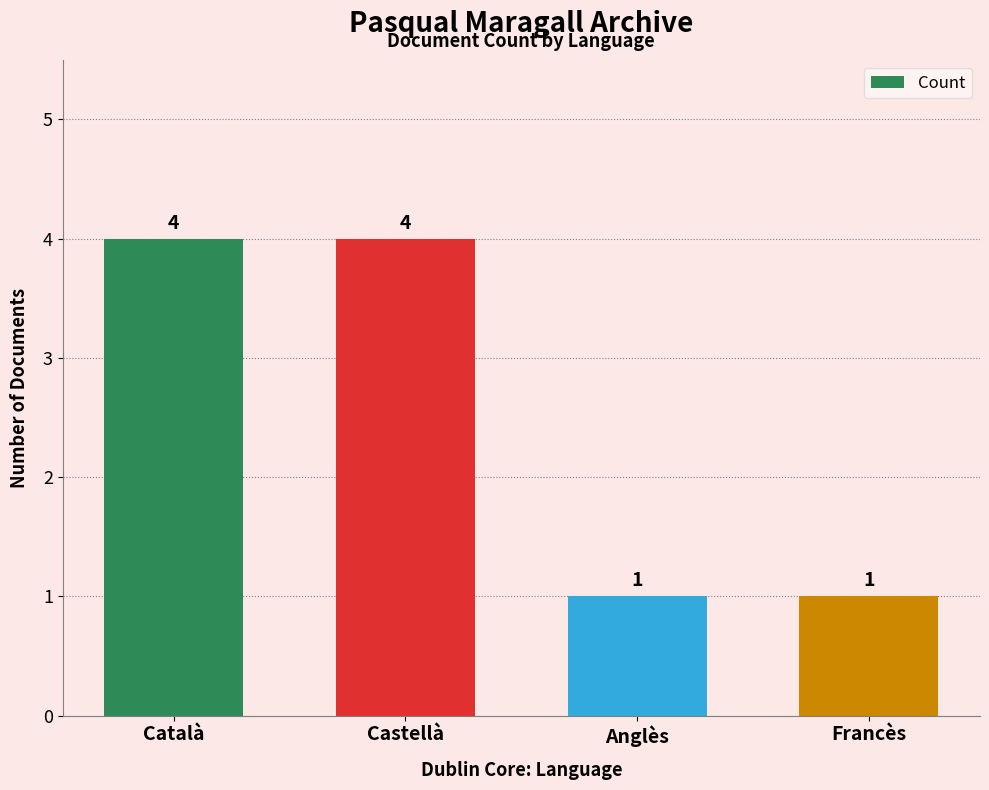

Which has a higher value, Castellà or Francès?

Castellà